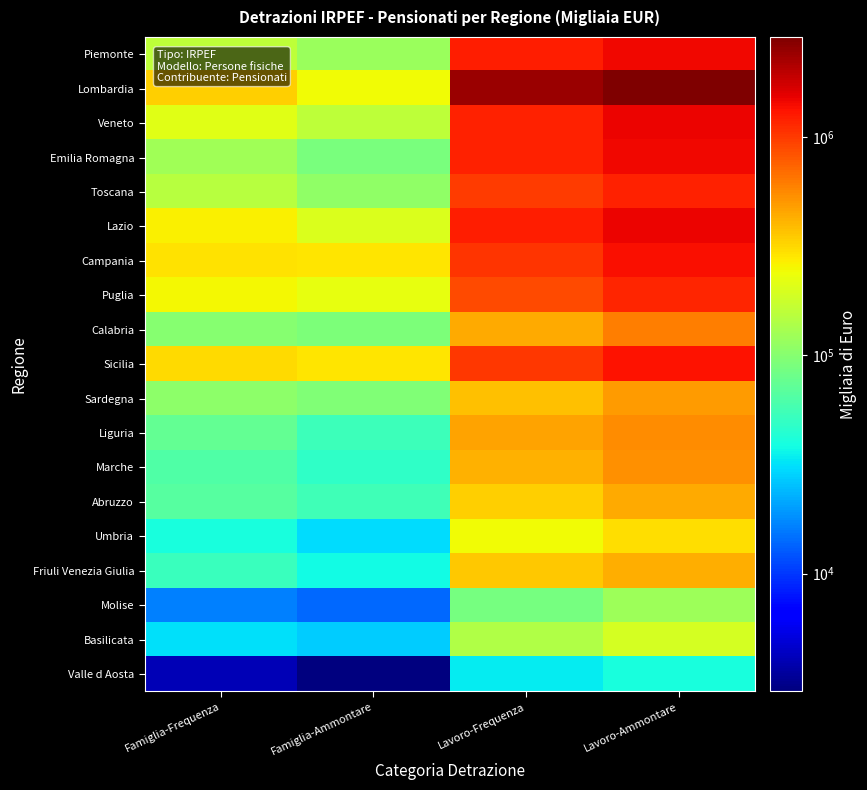

At how many categories does at least one series exceed 1974578?

2